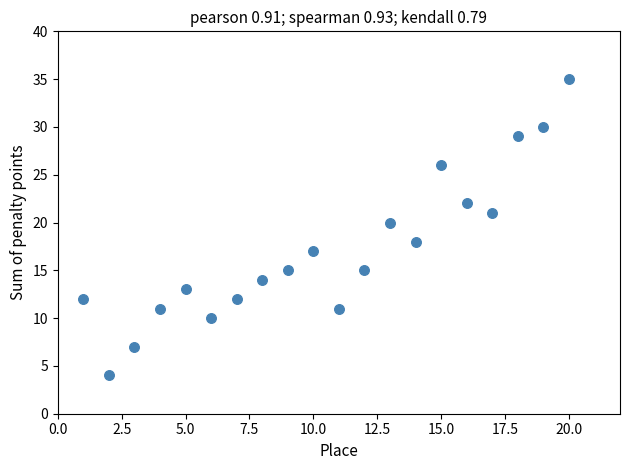

What is the range of Y values (max minus min)?

31